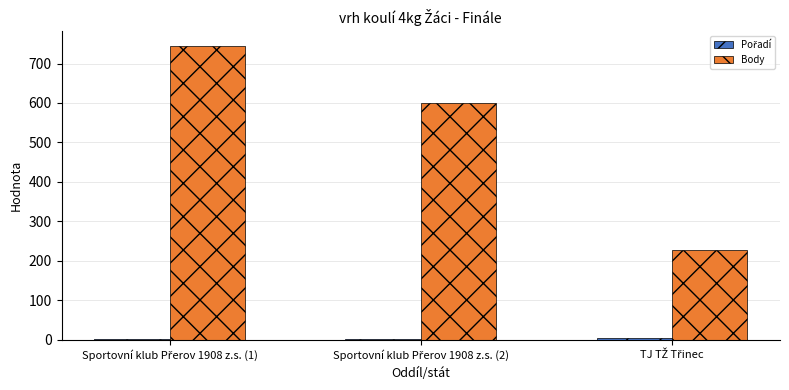

What is the maximum value shown in the chart?

745